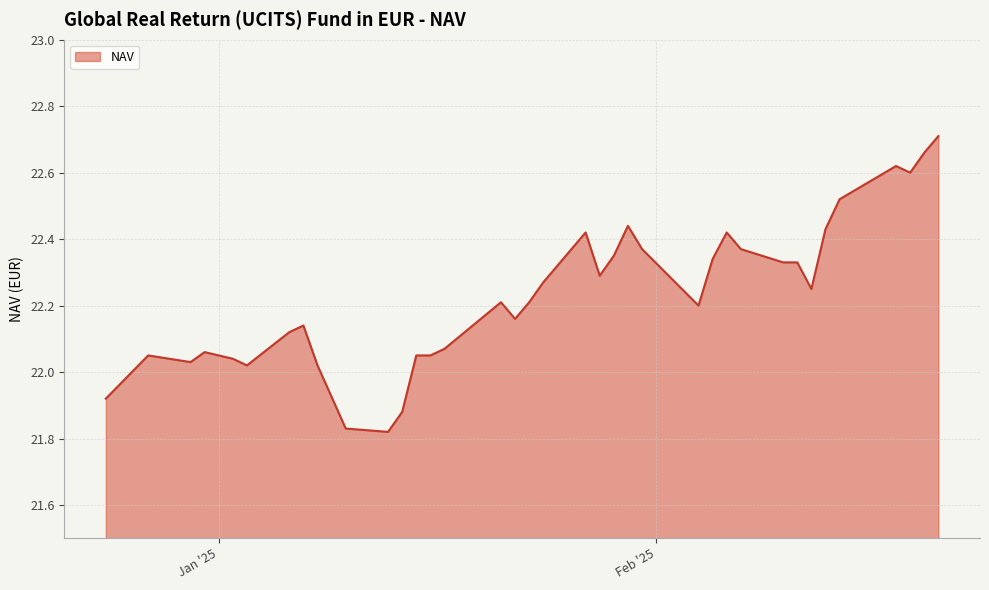

How many series are shown in this chart?

1